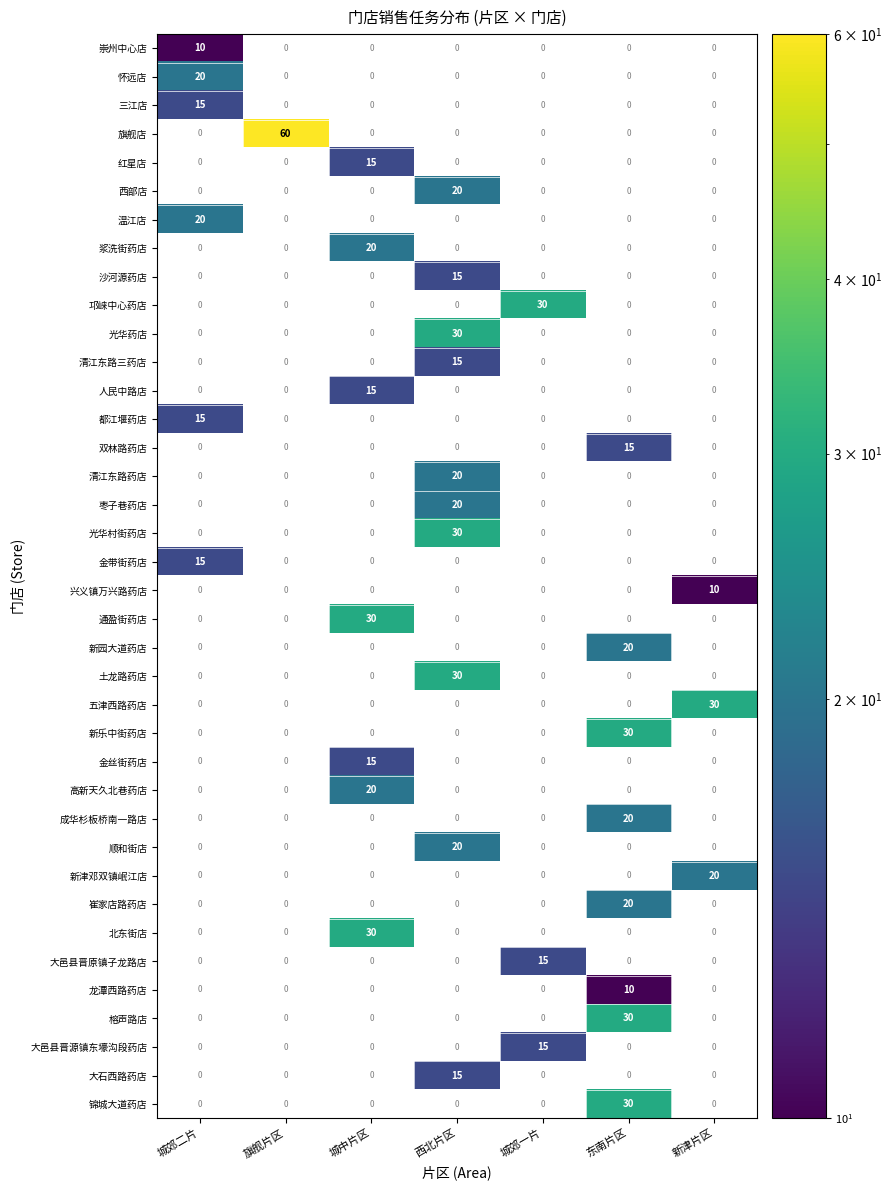

Which label corresponds to the smallest value in the chart?

城郊二片